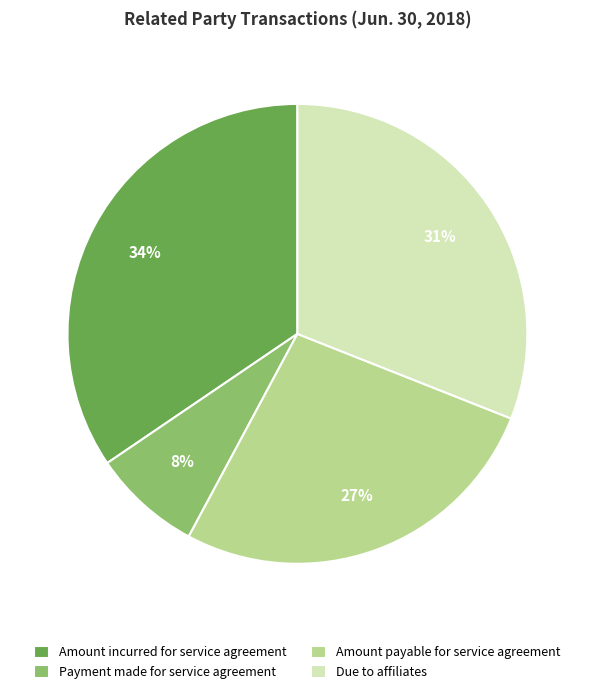

To the nearest percent, what portion does Amount incurred for service agreement represent?

34%